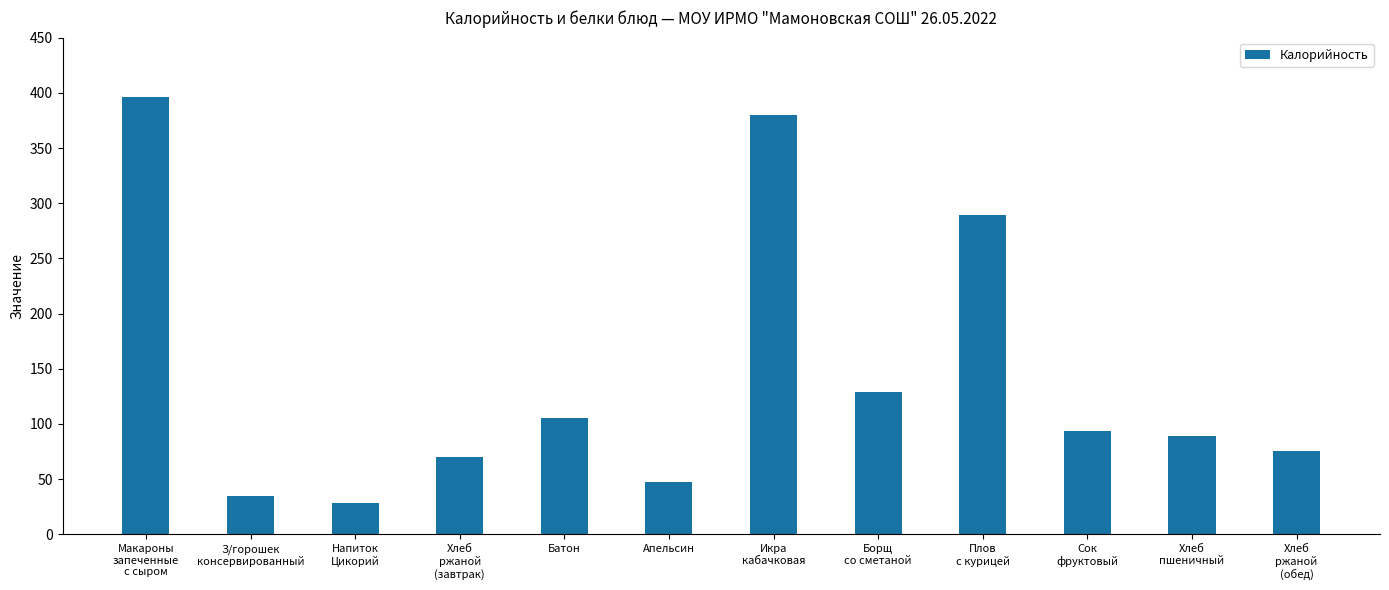

Which label corresponds to the largest value in the chart?

Макароны
запеченные
с сыром